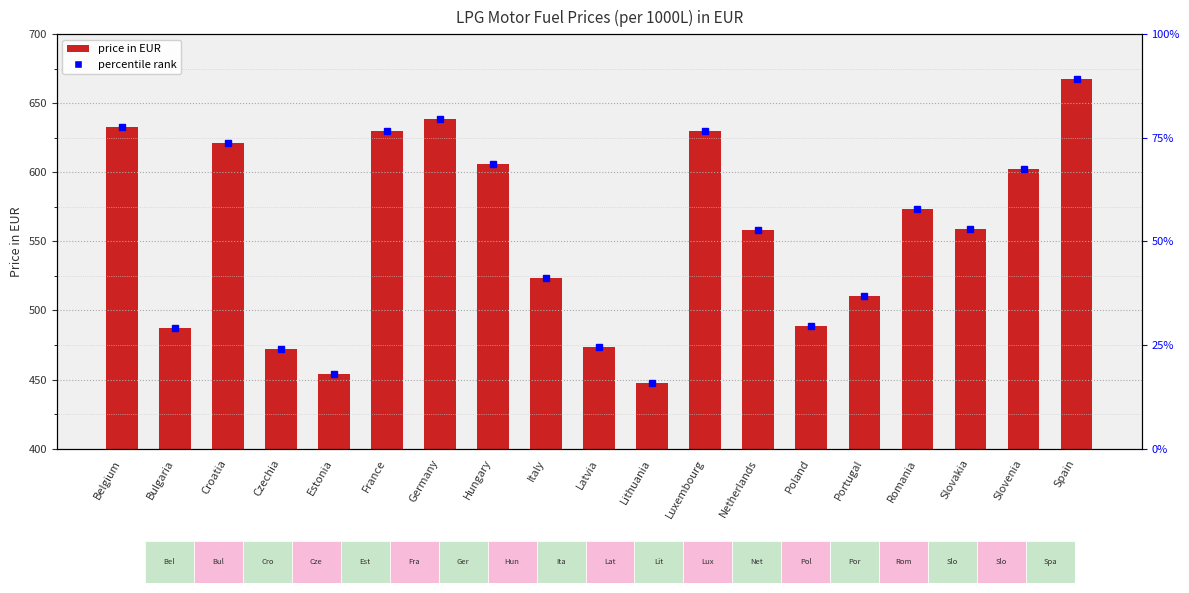

Is it true that the value at Romania is 197.4?

False